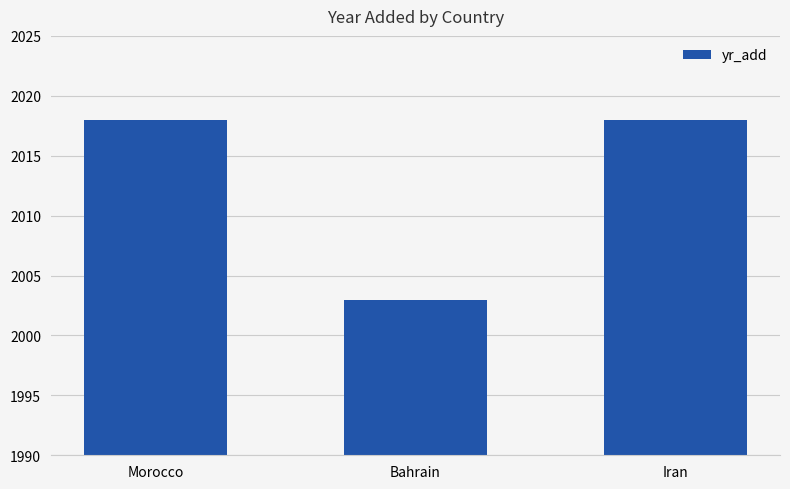

Reading left to right, list all the values displayed in this chart.

Morocco=2018	Bahrain=2003	Iran=2018